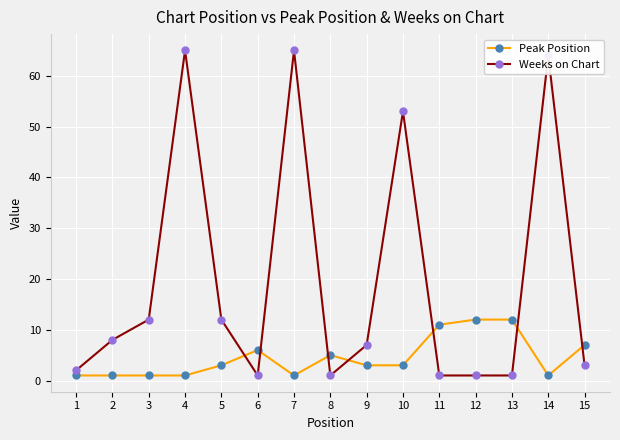

What is the value of the Peak Position point at the 4th from the left?

1